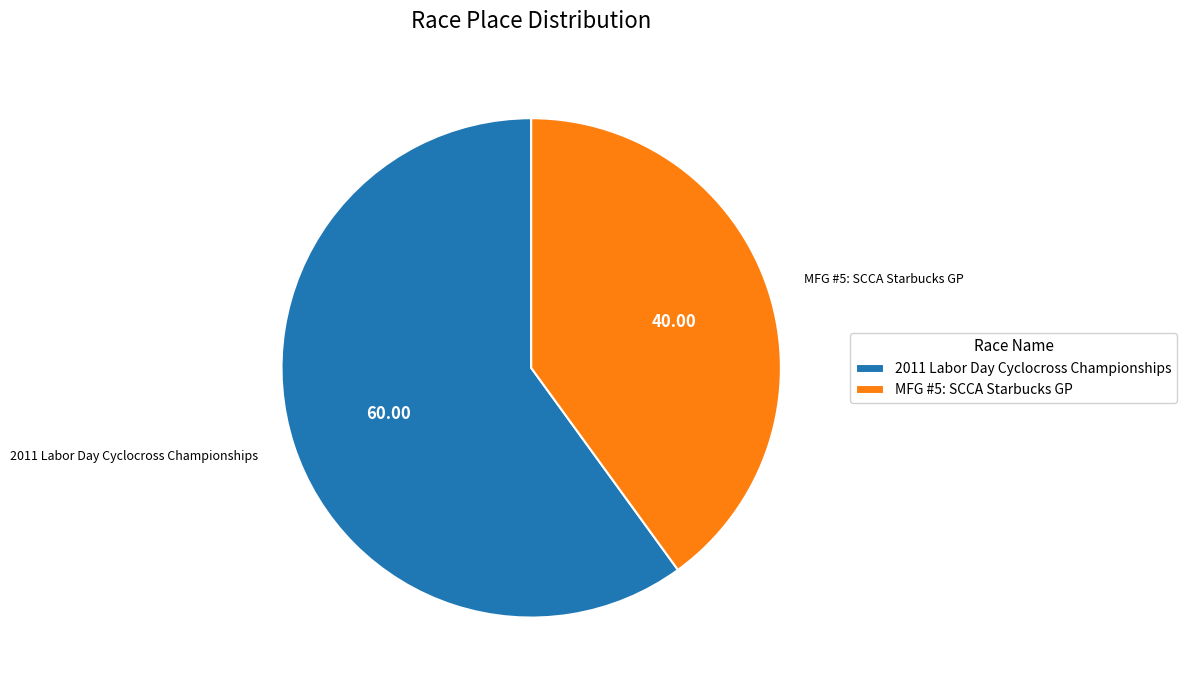

What is the ratio of the value at MFG #5: SCCA Starbucks GP to the value at 2011 Labor Day Cyclocross Championships?

0.7